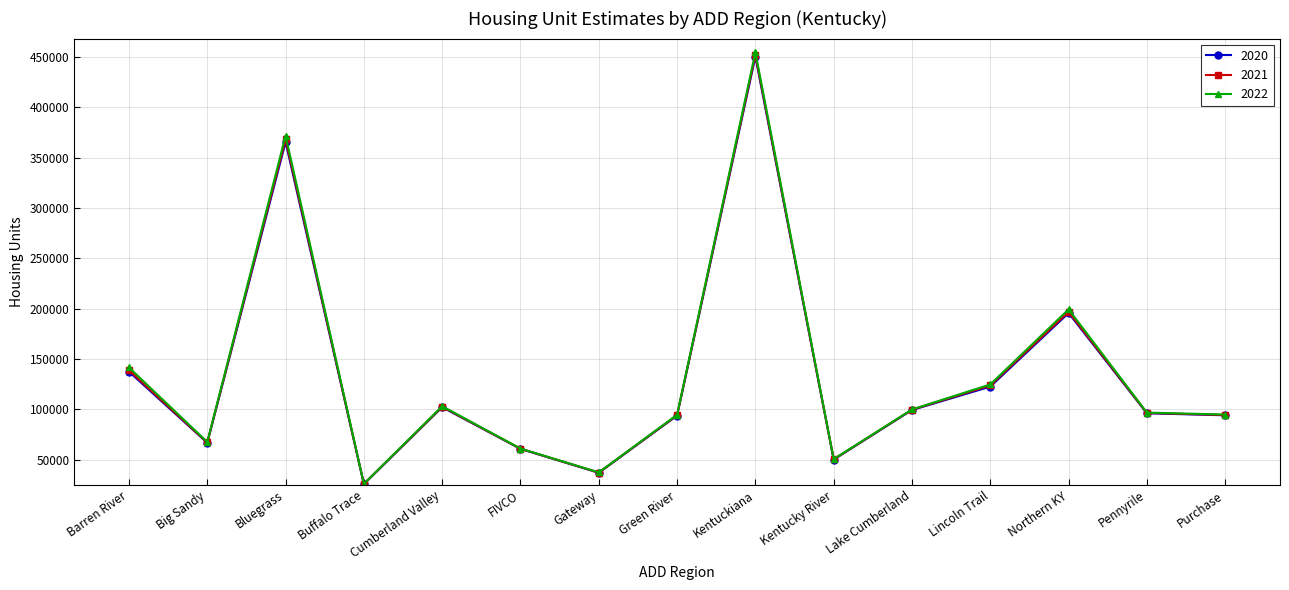

Is it true that 2021 equals 99659 at Lake Cumberland?

True